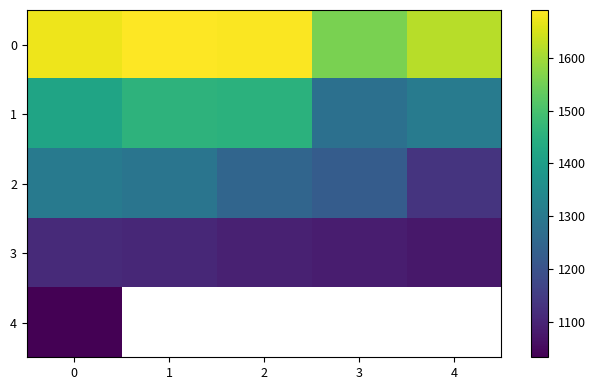

Rank the series by their maximum value, from lowest to highest.

4, 3, 2, 1, 0